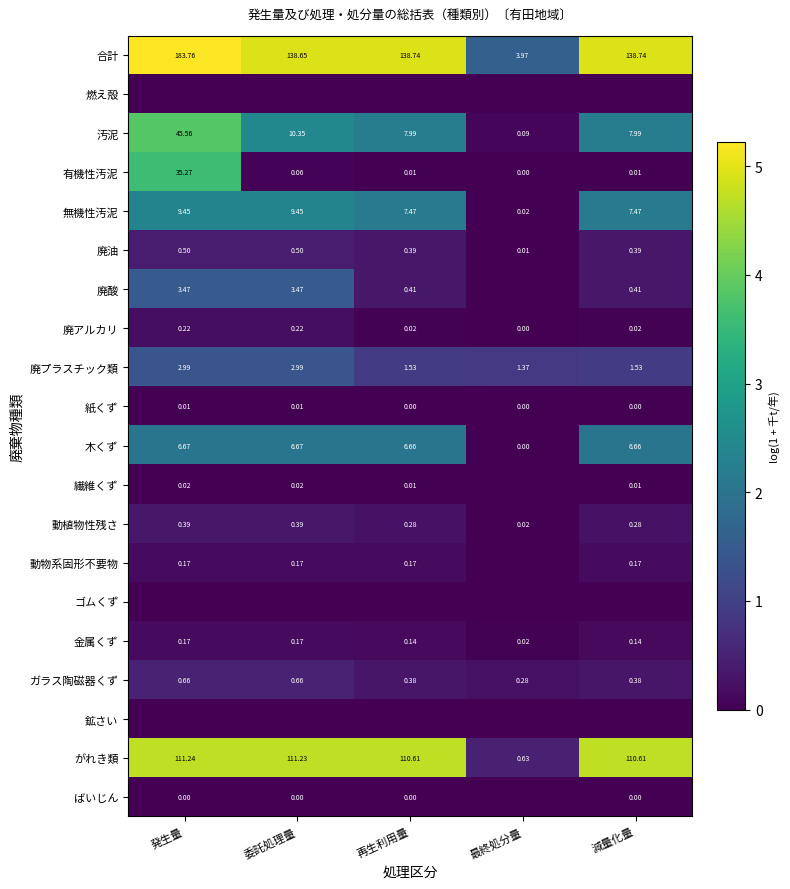

What is the difference between the highest and lowest values at 委託処理量?

4.9